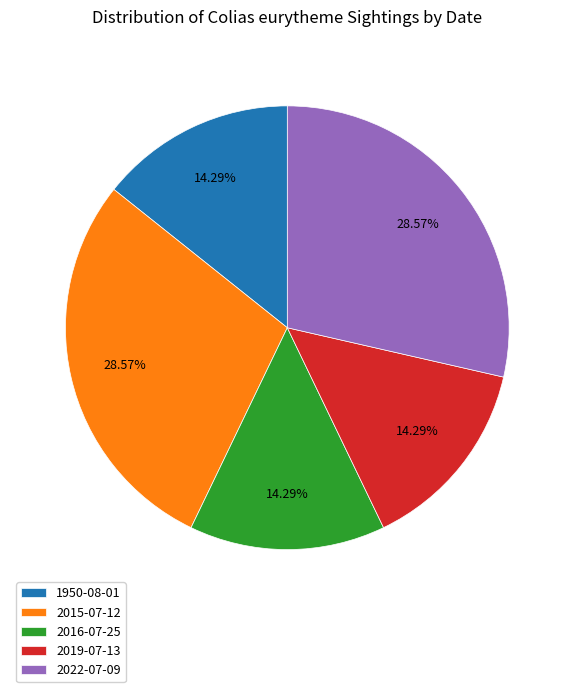

Combined, do 2016-07-25 and 1950-08-01 account for over 50%?

No